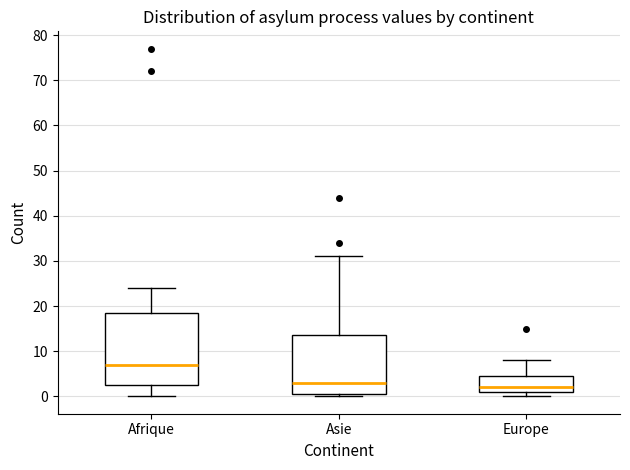

Reading left to right, read every box against the y-axis: the position of its median line, the range the box covers, and the ends of its whiskers. The values are not printed on the chart, so give them approximately, as read against the axis.

Afrique: median 7, box 3 to 19, whiskers 0 to 24
Asie: median 3, box 1 to 14, whiskers 0 to 31
Europe: median 2, box 1 to 5, whiskers 0 to 8